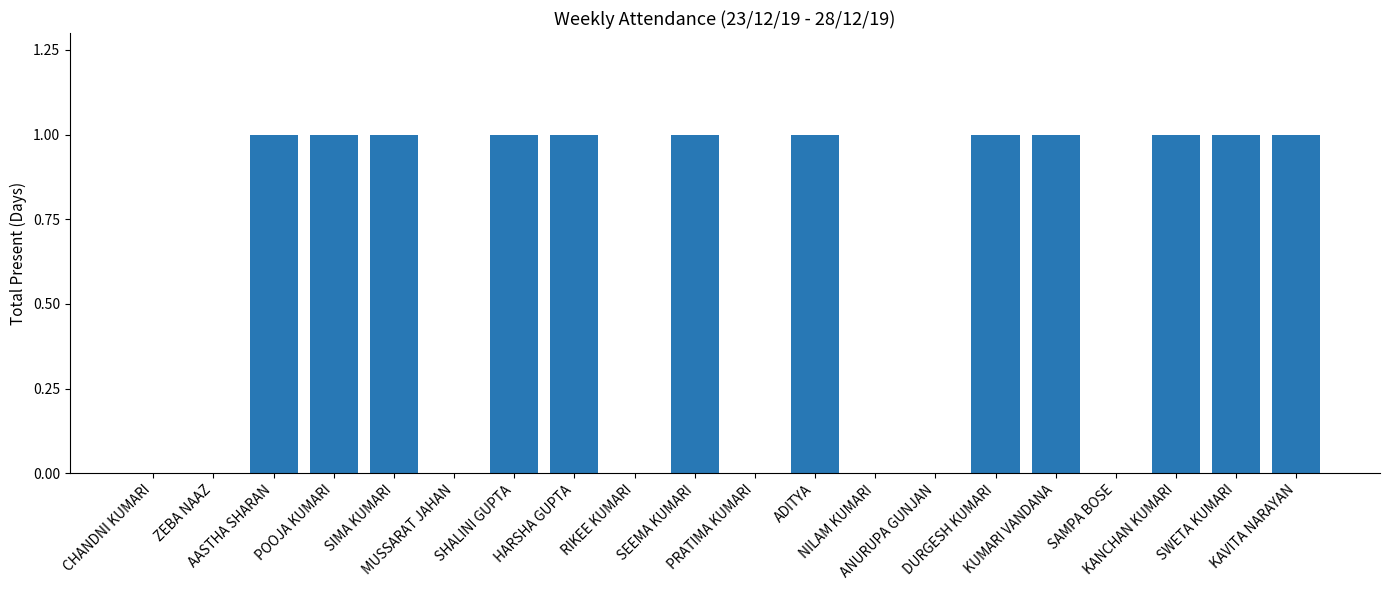

Reading left to right, extract all data points from this chart.

0	0	1	1	1	0	1	1	0	1	0	1	0	0	1	1	0	1	1	1